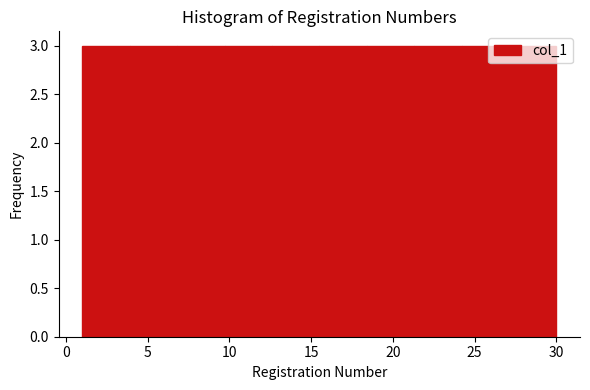

Reading left to right, transcribe this chart: for each bar, give the range it covers on the x-axis and its height. Neither the bar edges nor the heights are printed on the chart, so give them approximately, as read against the axes.

1.0 to 3.9: 3
3.9 to 6.8: 3
6.8 to 9.7: 3
9.7 to 12.6: 3
12.6 to 15.5: 3
15.5 to 18.4: 3
18.4 to 21.3: 3
21.3 to 24.2: 3
24.2 to 27.1: 3
27.1 to 30.0: 3